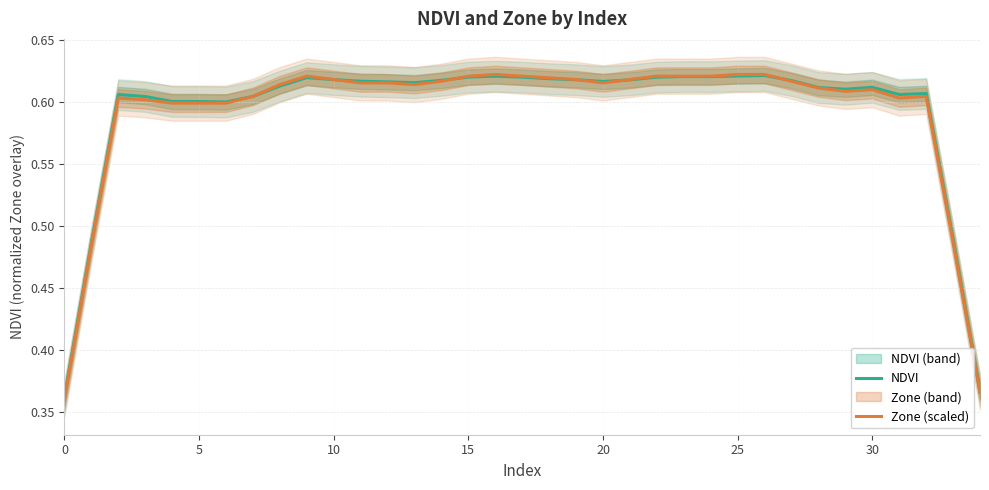

The NDVI series shows 0.5 at 0. True or false?

False